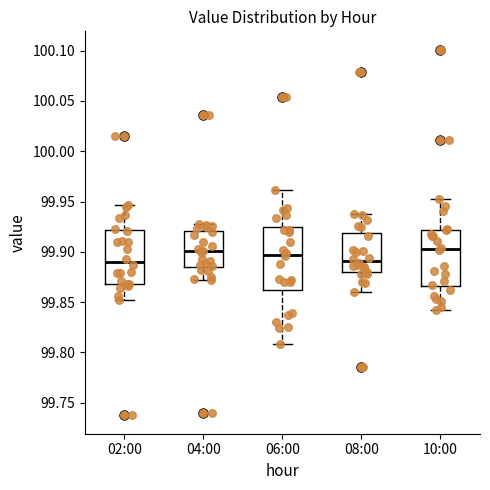

Reading left to right, transcribe this box plot: for each box, give where its median line is, the range the box spans, and where its two whiskers end, as read against the y-axis. The values are not printed on the chart, so give them approximately, as read against the axis.

02:00: median 99.890, box 99.870 to 99.920, whiskers 99.850 to 99.945
04:00: median 99.900, box 99.885 to 99.920, whiskers 99.870 to 99.930
06:00: median 99.895, box 99.860 to 99.925, whiskers 99.810 to 99.960
08:00: median 99.890, box 99.880 to 99.920, whiskers 99.860 to 99.940
10:00: median 99.905, box 99.865 to 99.920, whiskers 99.840 to 99.950